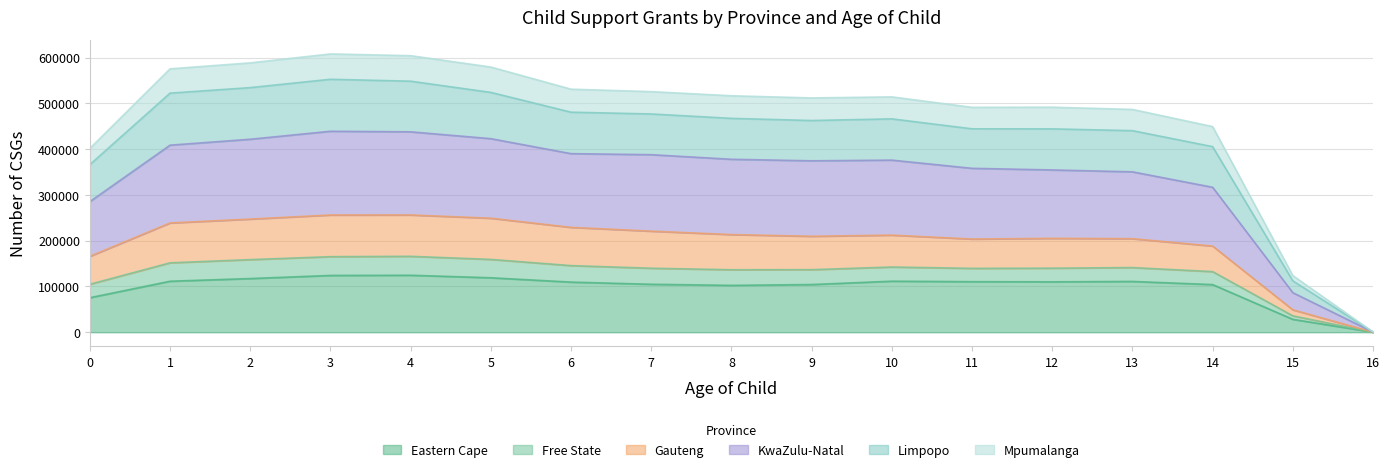

True or false: Mpumalanga and Eastern Cape cross at least once.

False